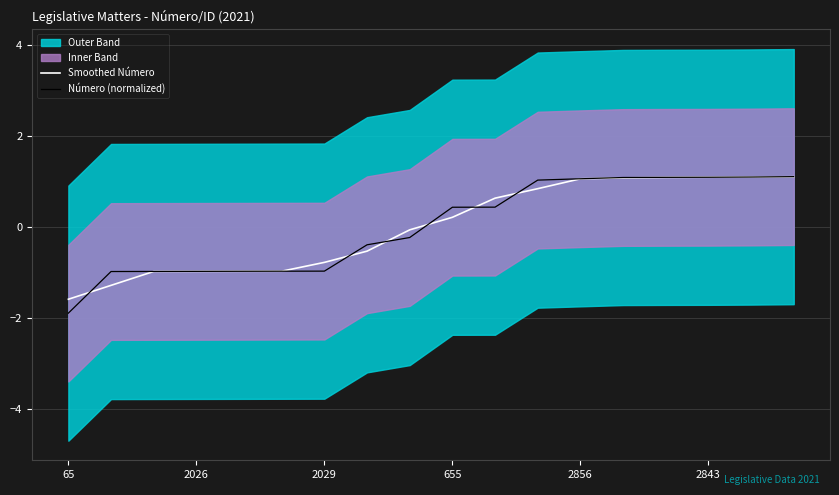

Reading left to right, transcribe all the data shown in this chart.

Smoothed Número: -1.6	-1.3	-1.0	-1.0	-1.0	-1.0	-0.8	-0.5	-0.1	0.2	0.6	0.8	1.1	1.1	1.1	1.1	1.1	1.1
Número (normalized): -1.9	-1.0	-1.0	-1.0	-1.0	-1.0	-1.0	-0.4	-0.2	0.4	0.4	1.0	1.1	1.1	1.1	1.1	1.1	1.1